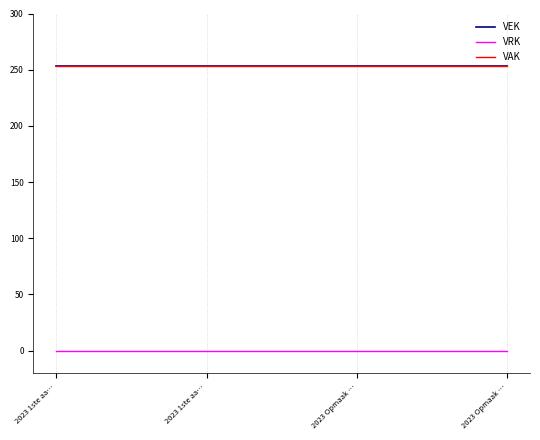

True or false: VAK and VRK cross at least once.

False